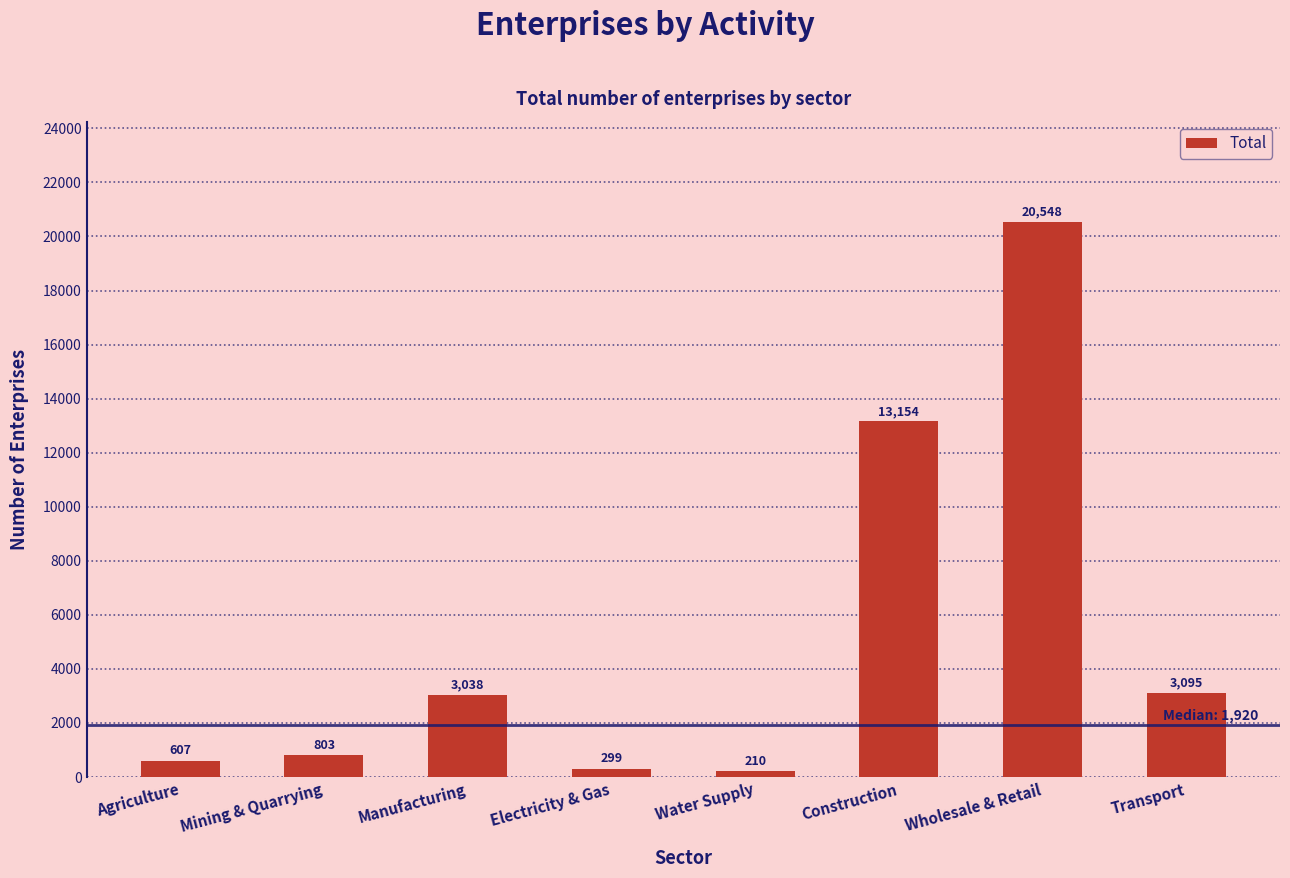

True or false: the data shows 7996 at Wholesale & Retail.

False